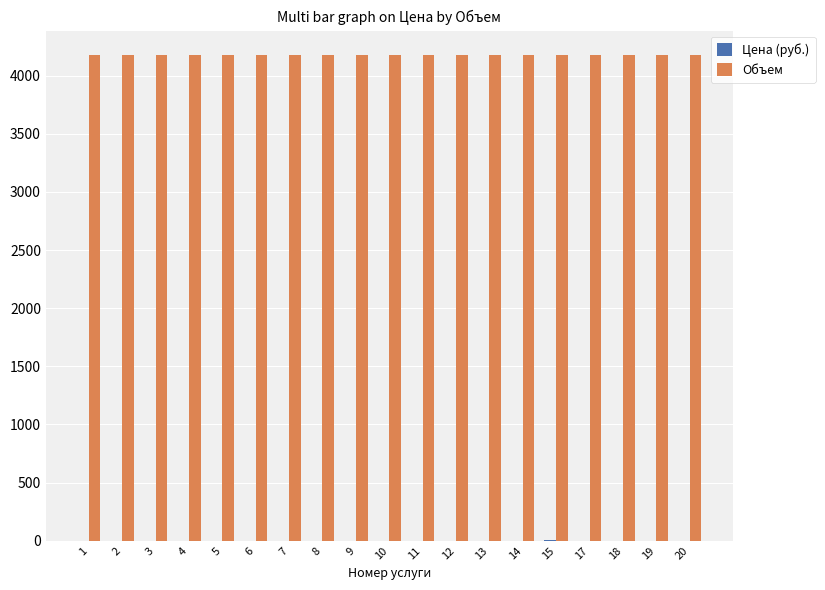

How many groups of bars are there?

19